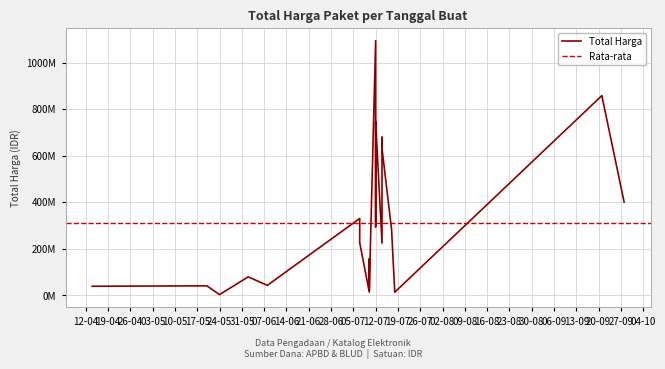

Is it true that the value at 2022-07-07 is 330000000?

True